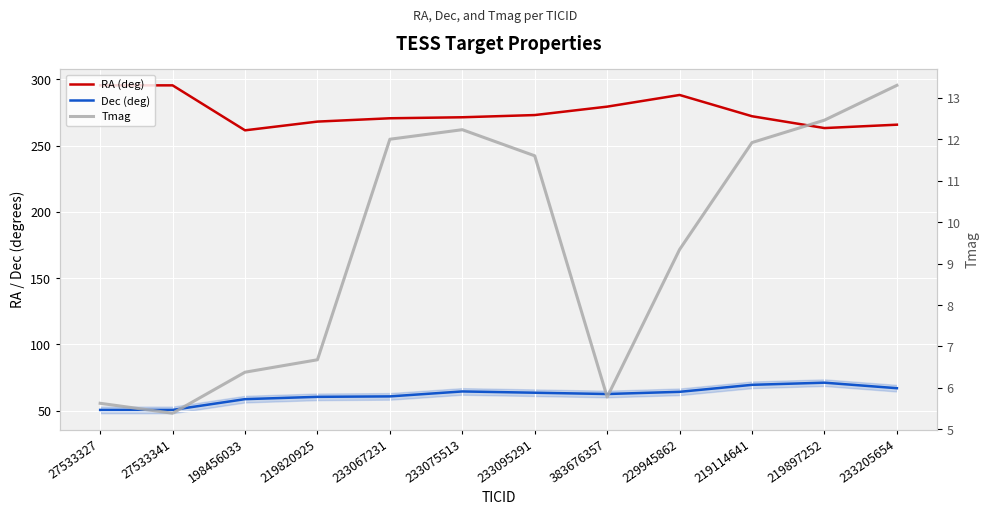

Where is Dec (deg) nearest to the value 60?

219820925